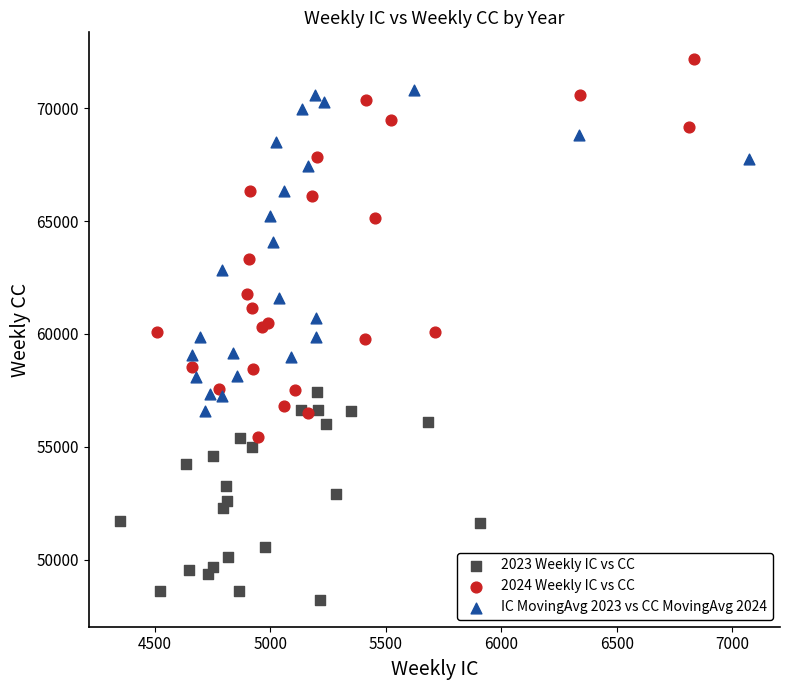

Which series has the widest spread of Y values?

2024 Weekly IC vs CC